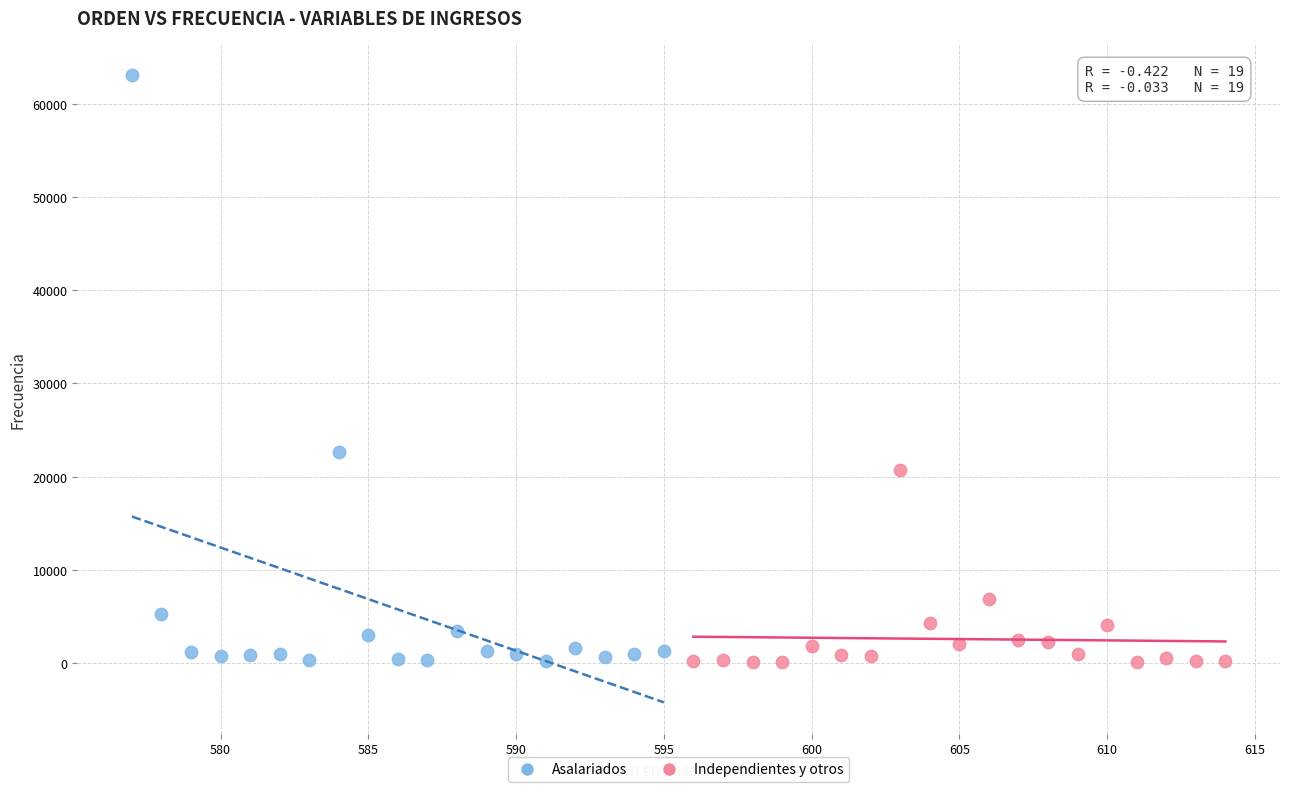

Which series has the largest Y range (max minus min)?

Asalariados